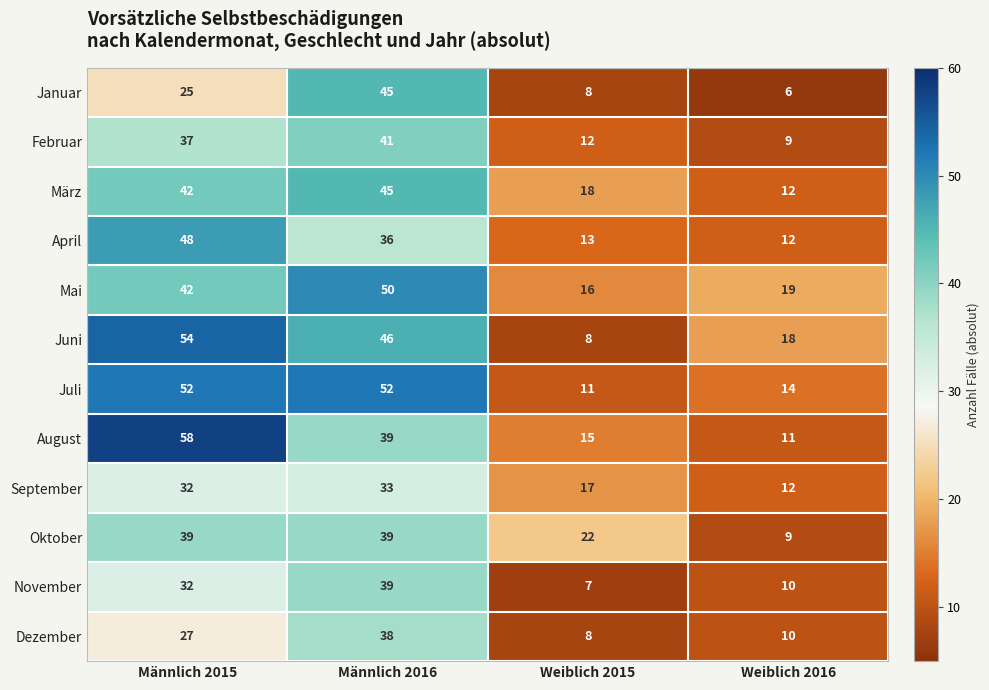

Which series has the largest total across all categories?

Juli